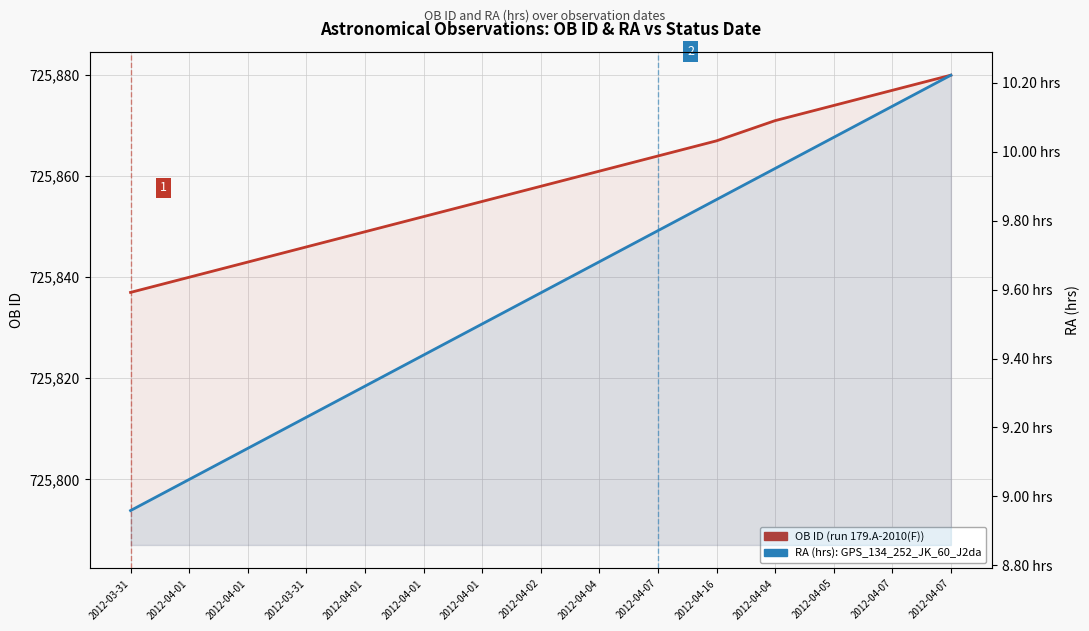

Which series changed the most between 2012-04-01 and 2012-04-01?

OB ID (run 179.A-2010(F))